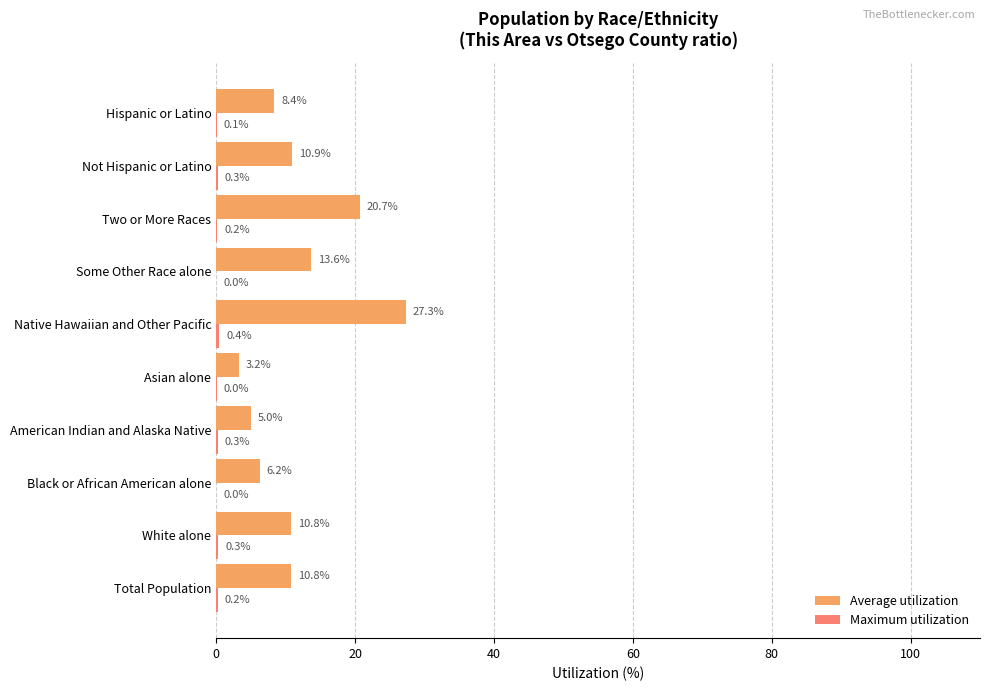

Which series has the largest range (max minus min)?

Average utilization